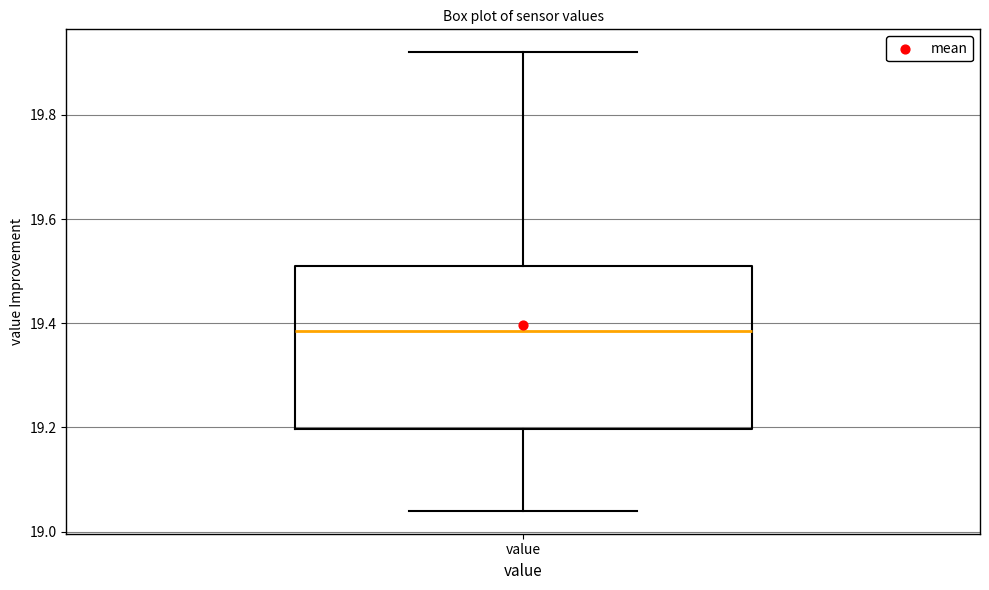

Transcribe this box plot: give where the median line is, the range the box spans, and where the two whiskers end, as read against the y-axis. The values are not printed on the chart, so give them approximately, as read against the axis.

median 19.38, box 19.20 to 19.52, whiskers 19.04 to 19.92